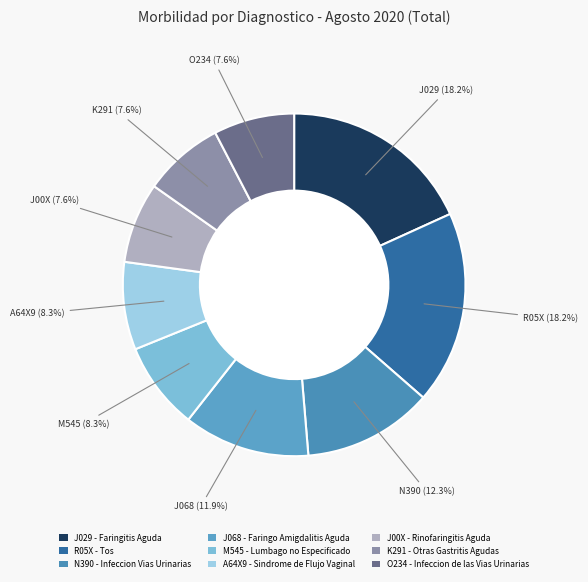

To the nearest percent, what is the difference between the R05X - Tos and O234 - Infeccion de las Vias Urinarias slice percentages?

11%